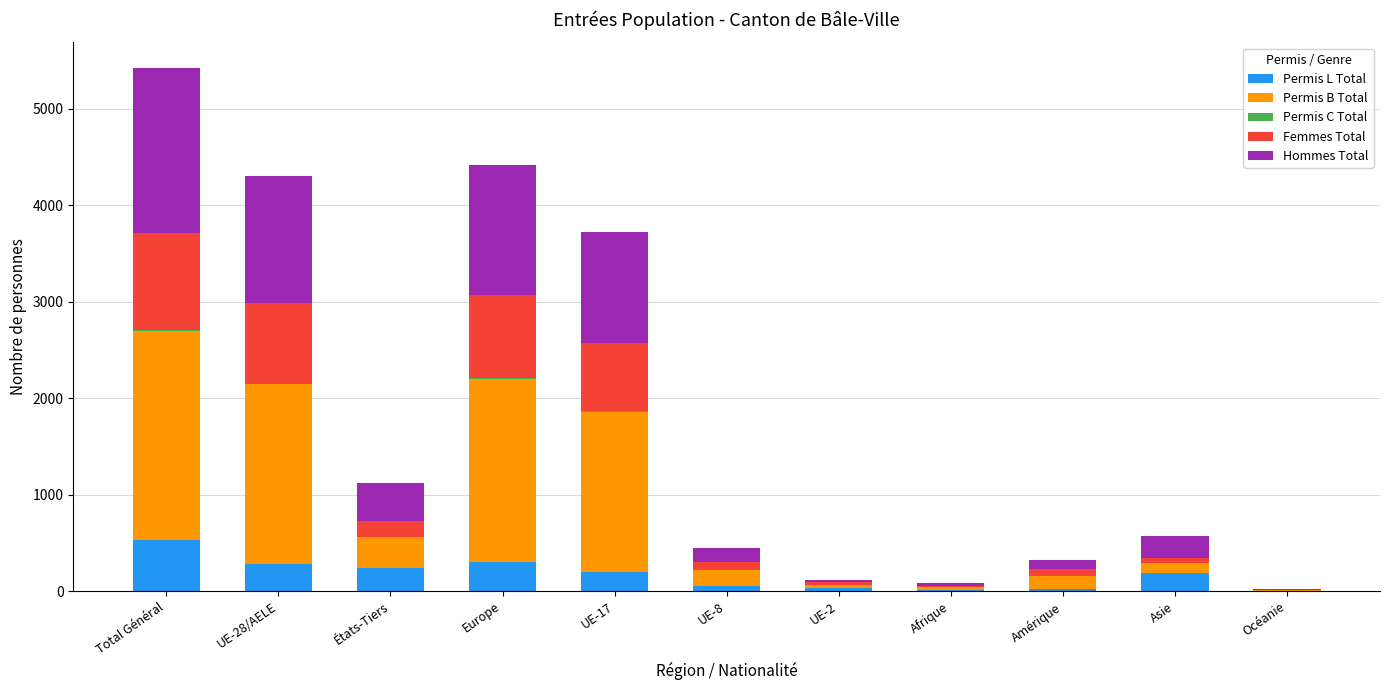

Count the number of data series in this chart.

5